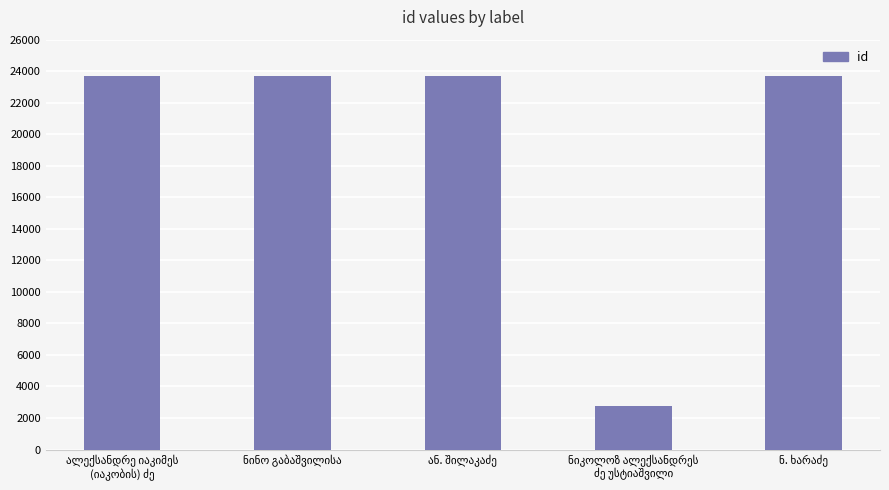

What is the smallest value displayed?

2765